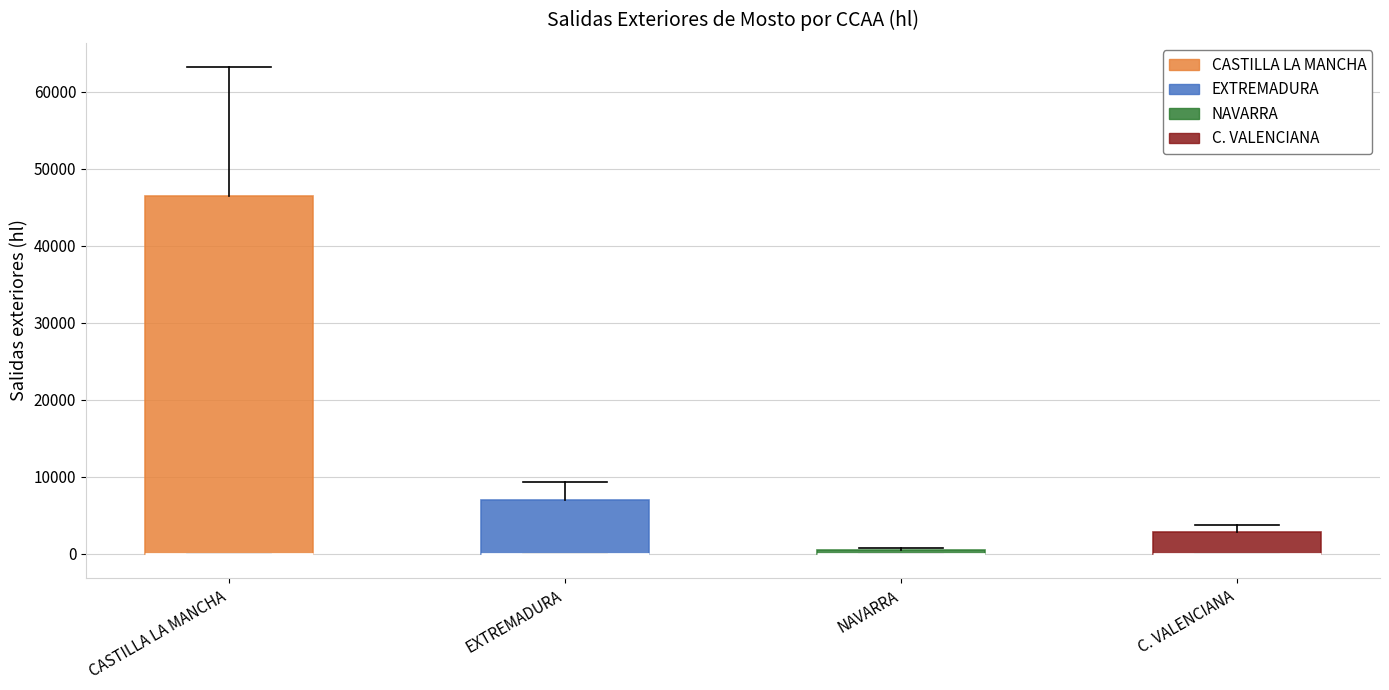

Where is the lower edge of the box for CASTILLA LA MANCHA on the y-axis? The values are not printed on the chart, so give them approximately, as read against the axis.

0